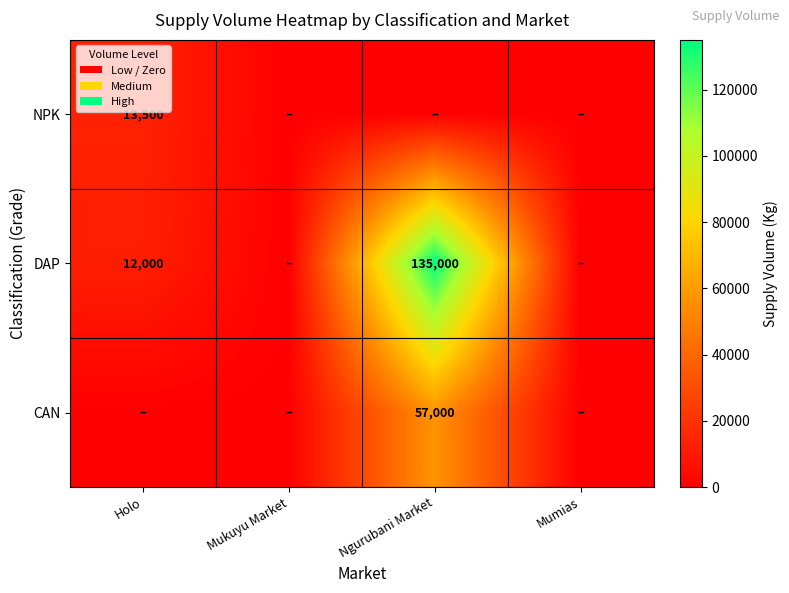

Is it true that DAP equals 135000 at Ngurubani Market?

True